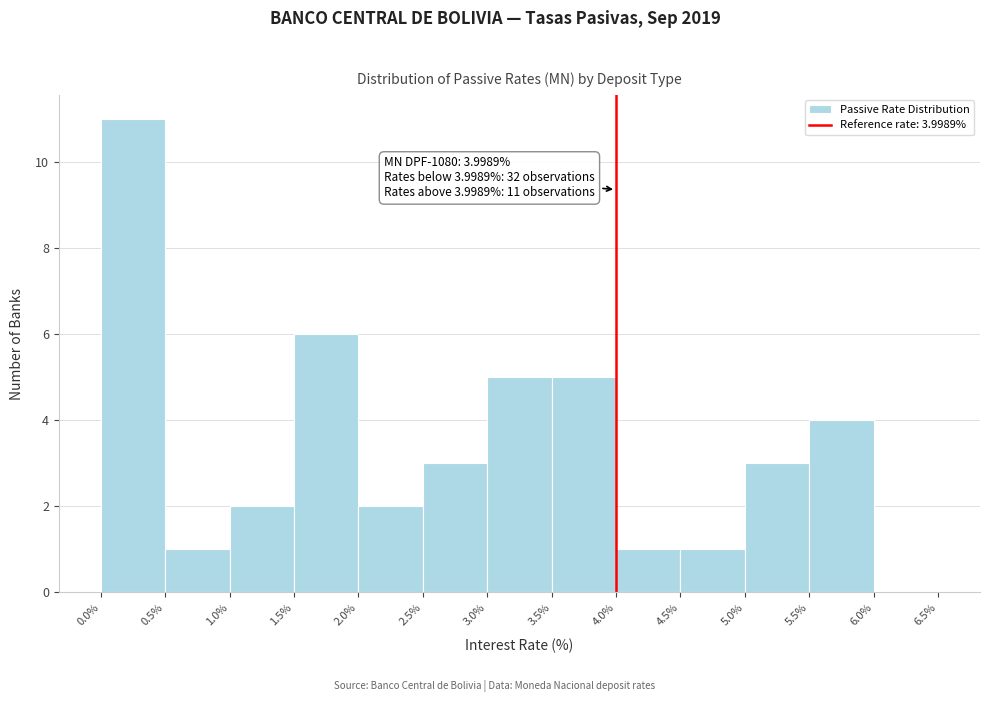

Over which range of the x-axis is the bar tallest?

0.0% to 0.5%